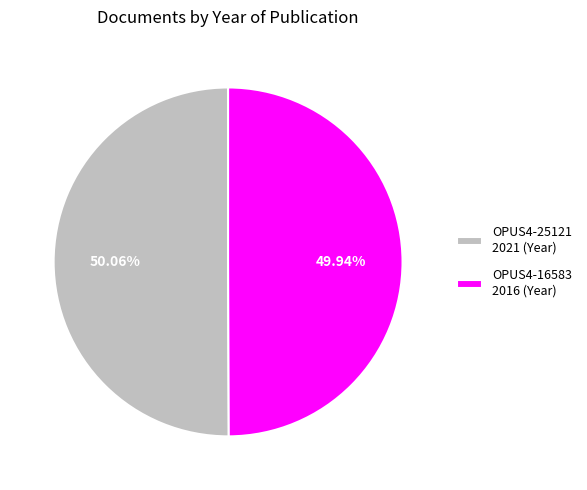

How many slices are in this pie chart?

2